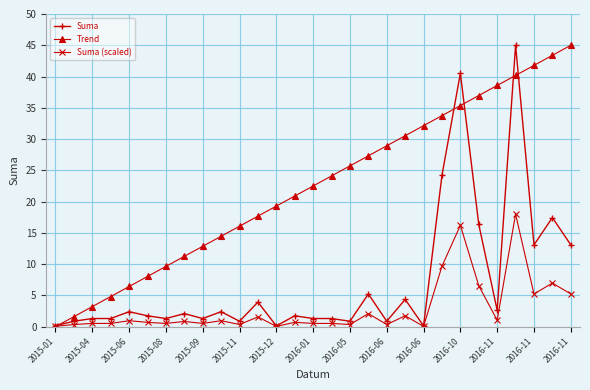

True or false: Suma (scaled) has more than 1 interior local peaks.

True